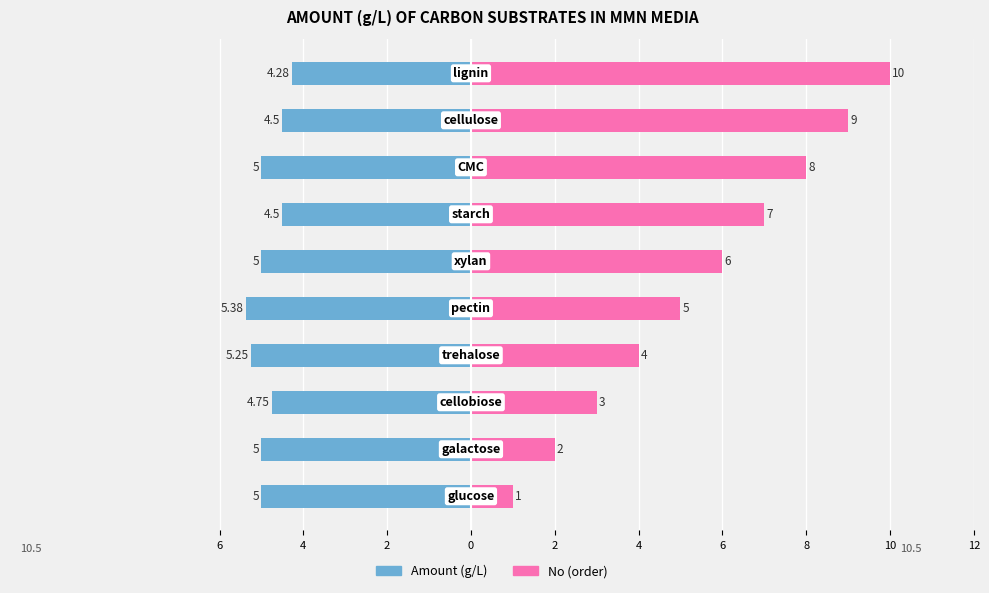

List the series in order of their overall mean, highest first.

No (order), Amount (g/L)